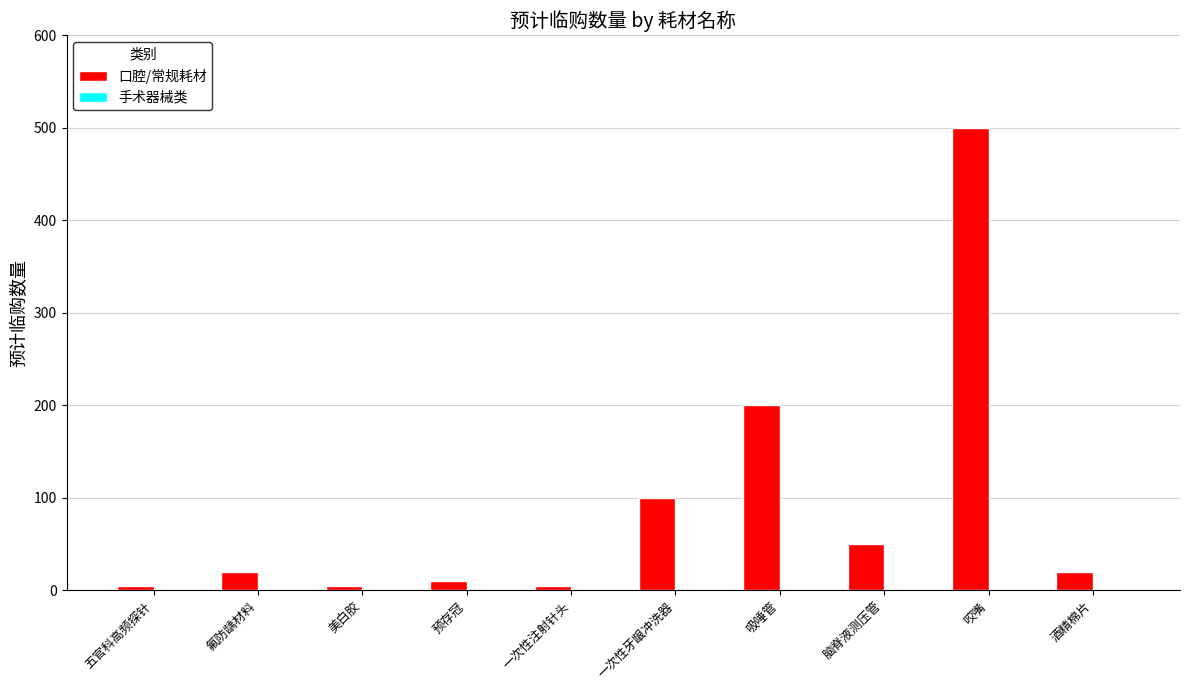

The chart shows a value of 50 at 脑脊液测压管. True or false?

True